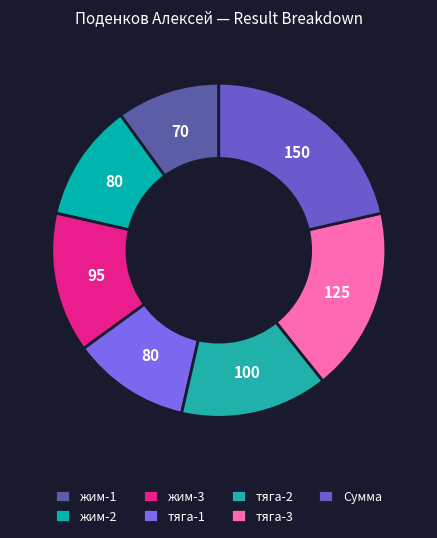

Is it true that тяга-3 is 18% of the pie?

True